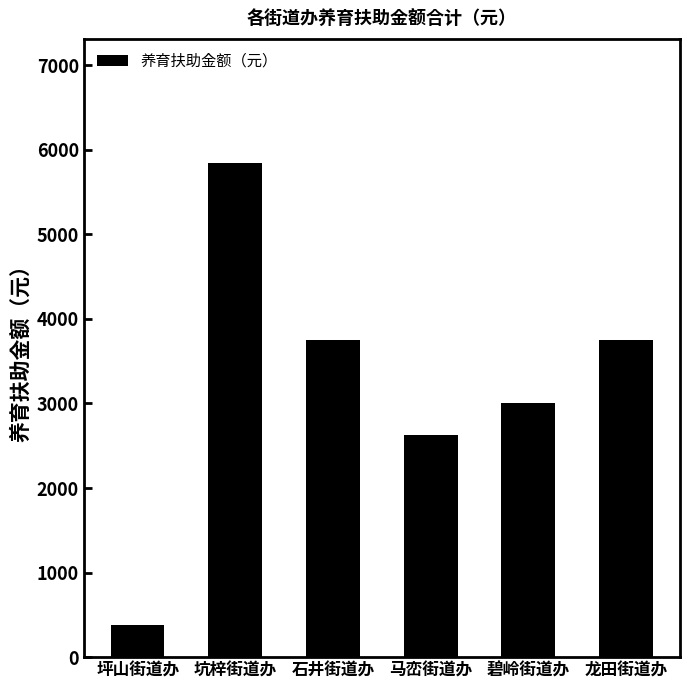

What is the minimum value shown in the chart?

375